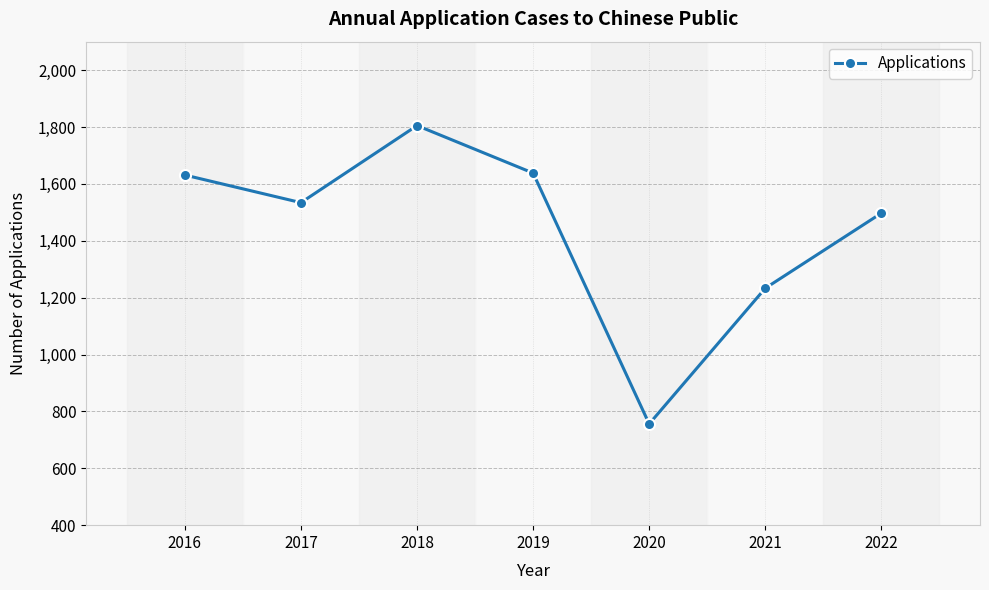

At which label is the value closest to 1280?

2021